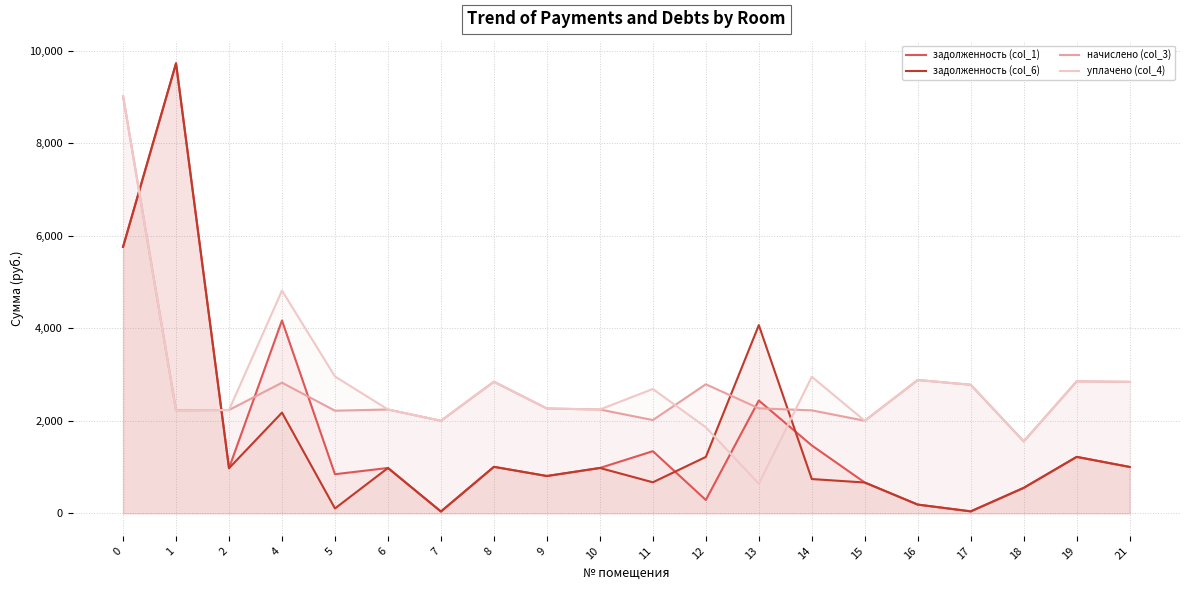

What are all the series names shown in the legend?

задолженность (col_1), задолженность (col_6), начислено (col_3), уплачено (col_4)